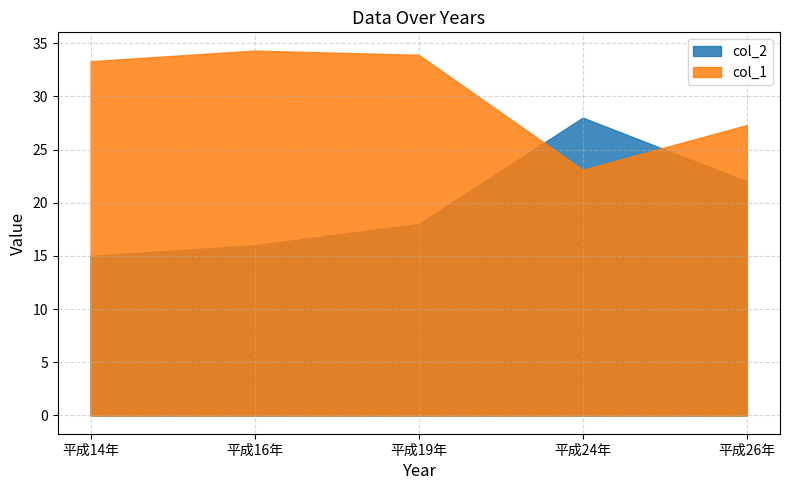

Reading left to right, transcribe all the data shown in this chart.

col_1: 平成14年=33.3	平成16年=34.3	平成19年=33.9	平成24年=23.1	平成26年=27.3
col_2: 平成14年=15.0	平成16年=16.0	平成19年=18.0	平成24年=28.0	平成26年=22.0